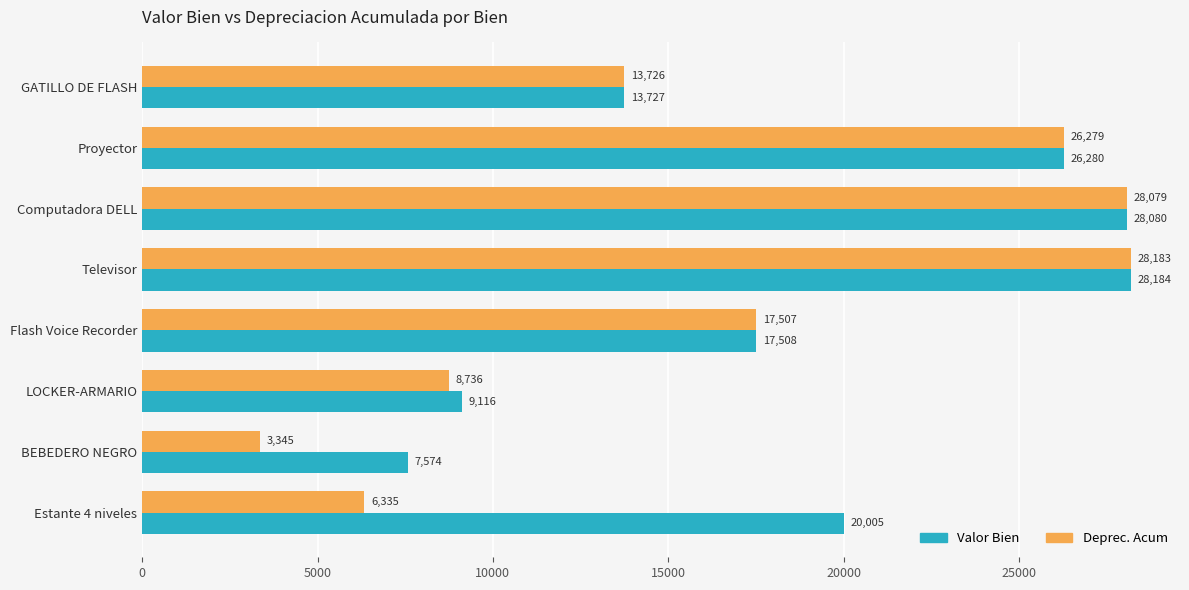

Which series has the largest range (max minus min)?

Deprec. Acum